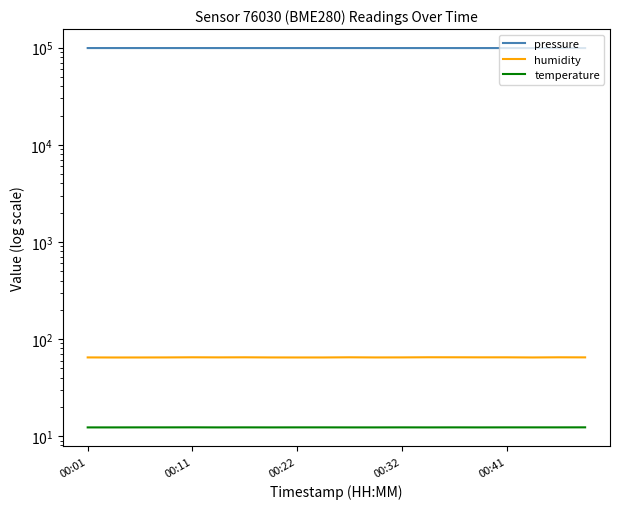

What are all the series names shown in the legend?

pressure, humidity, temperature